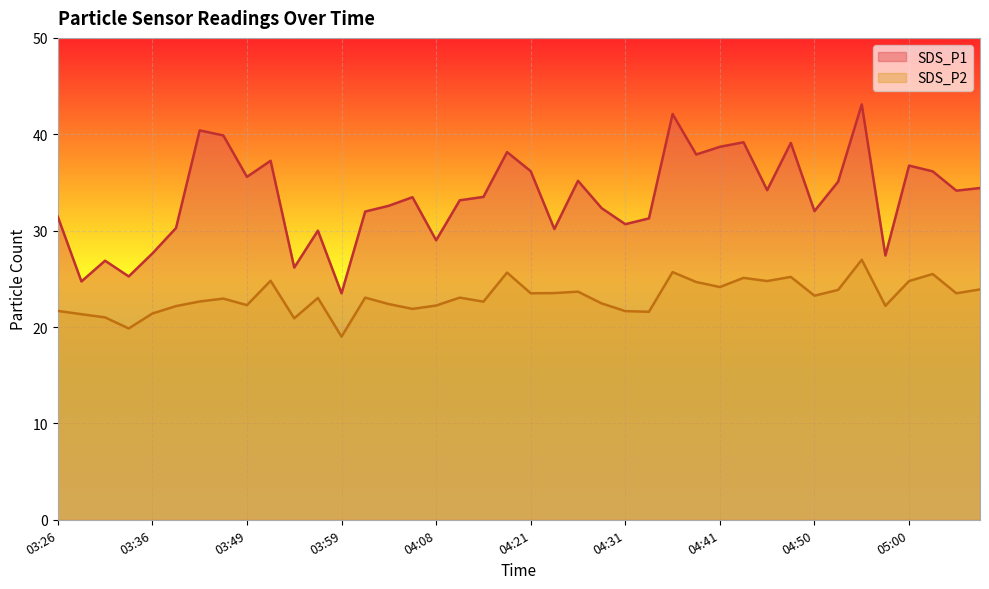

What is the sum of the SDS_P2 values at 04:03 and 03:41?

45.0